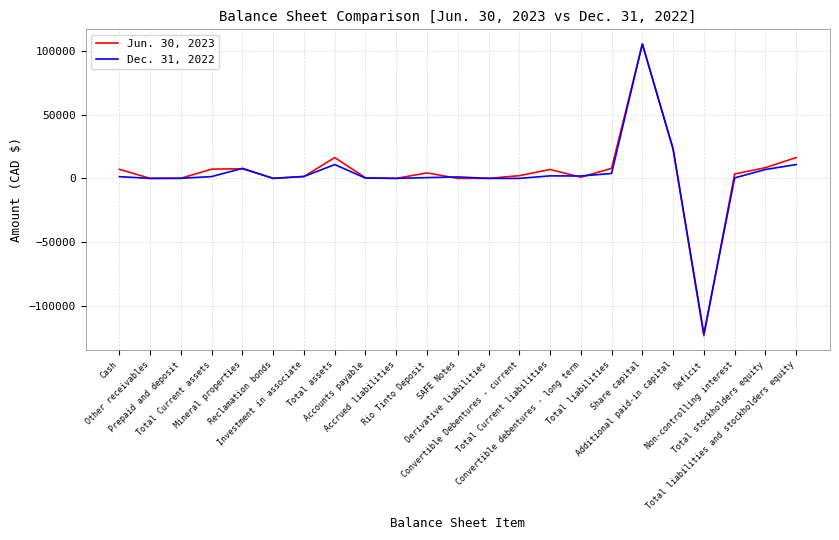

What is the sum of the Dec. 31, 2022 values at Total Current assets and Non-controlling interest?

1816